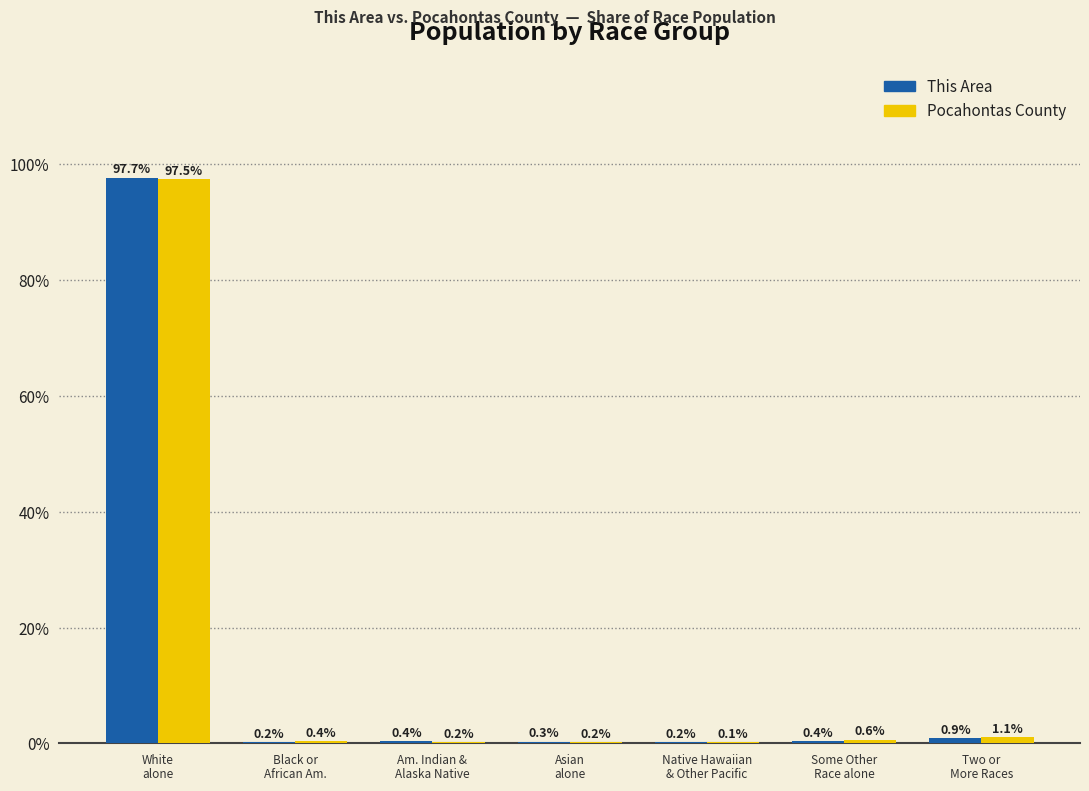

What is the greatest value displayed?

97.7